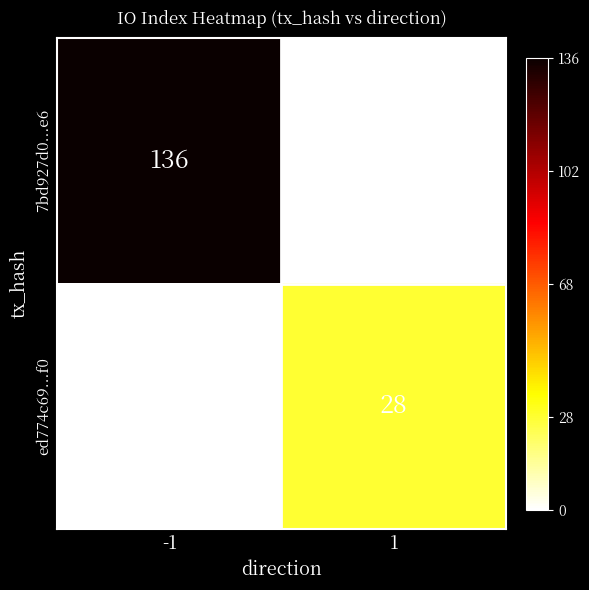

True or false: 7bd927d0...e6 has a value of 209 at -1.

False